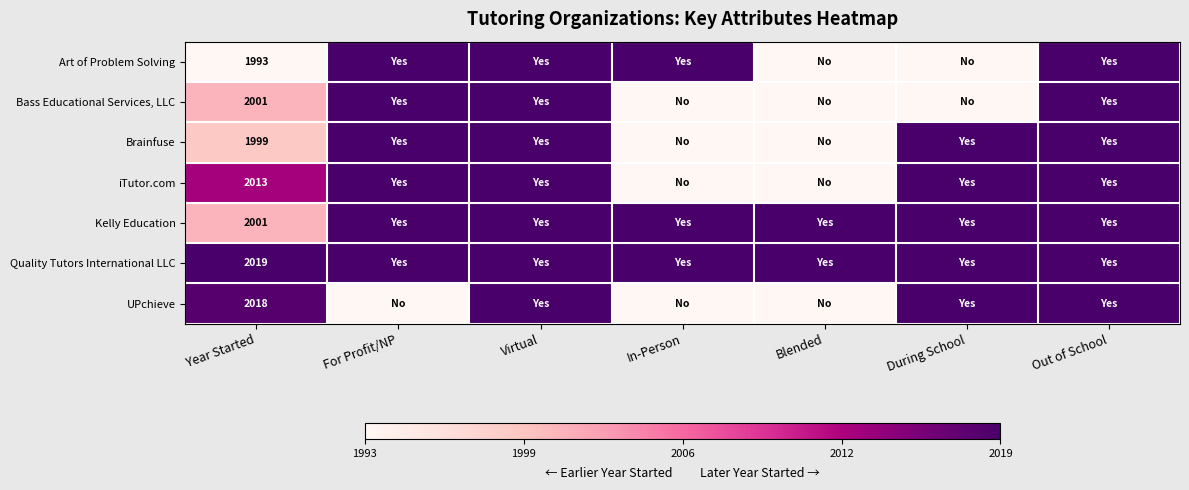

At Blended, list the series in order from smallest to largest.

Art of Problem Solving, Bass Educational Services, LLC, Brainfuse, iTutor.com, UPchieve, Kelly Education, Quality Tutors International LLC